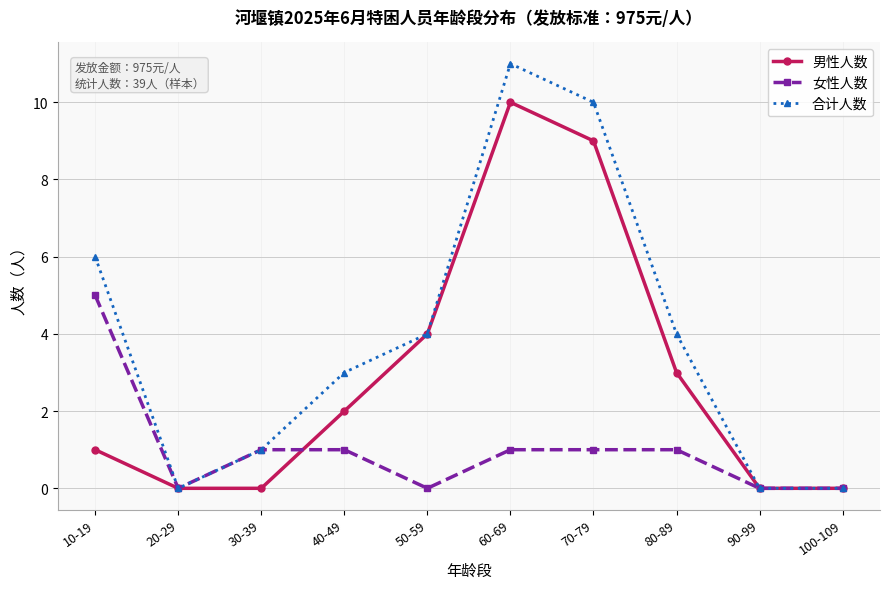

True or false: 女性人数 has a value of 5 at 10-19.

True